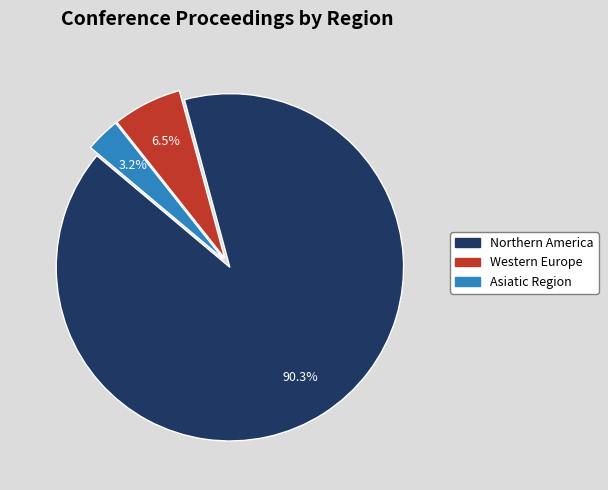

How many slices are in this pie chart?

3